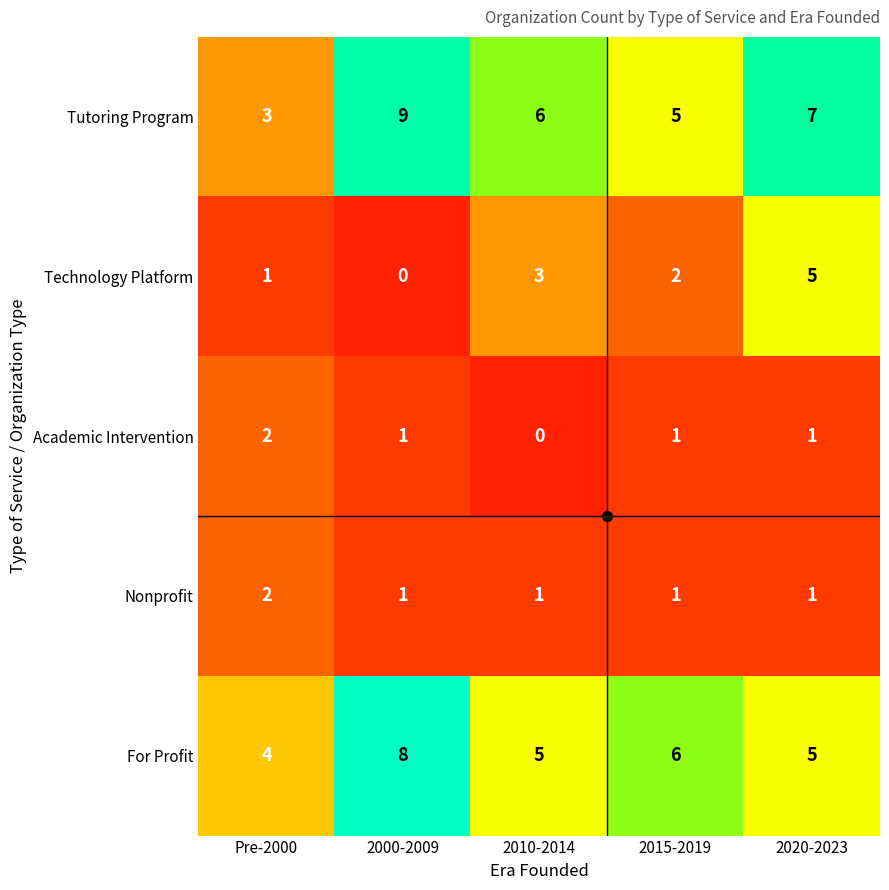

How many Nonprofit values are between 1 and 2?

5